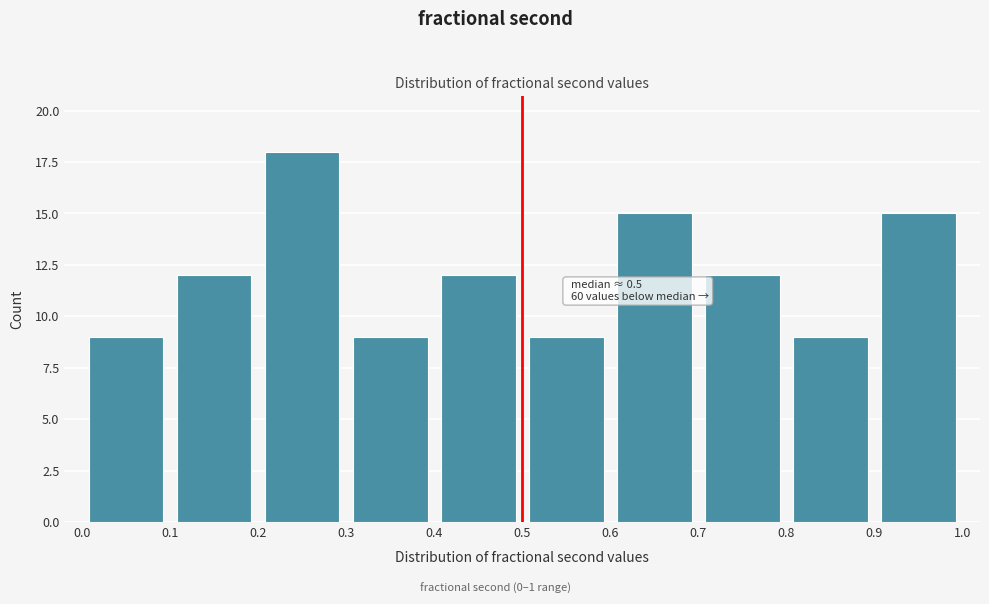

Over which range of the x-axis is the bar tallest?

0.2 to 0.3